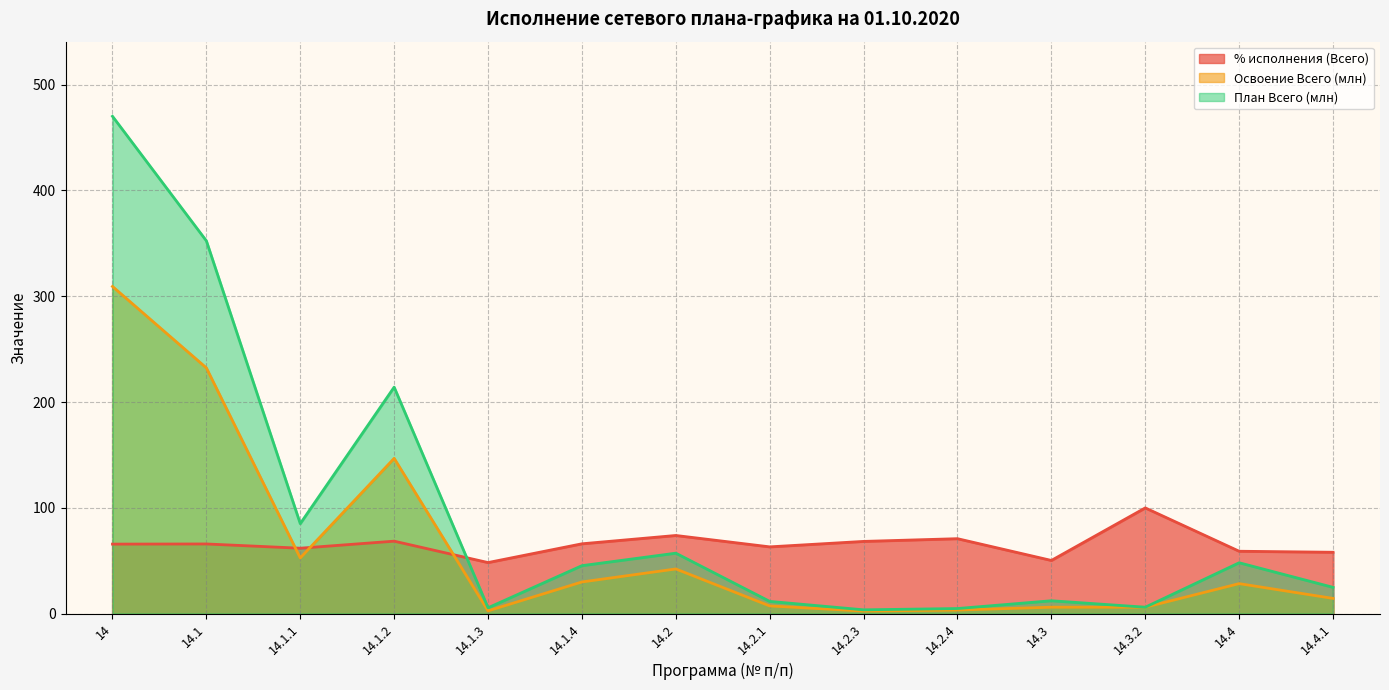

How many lines are shown in the chart?

3